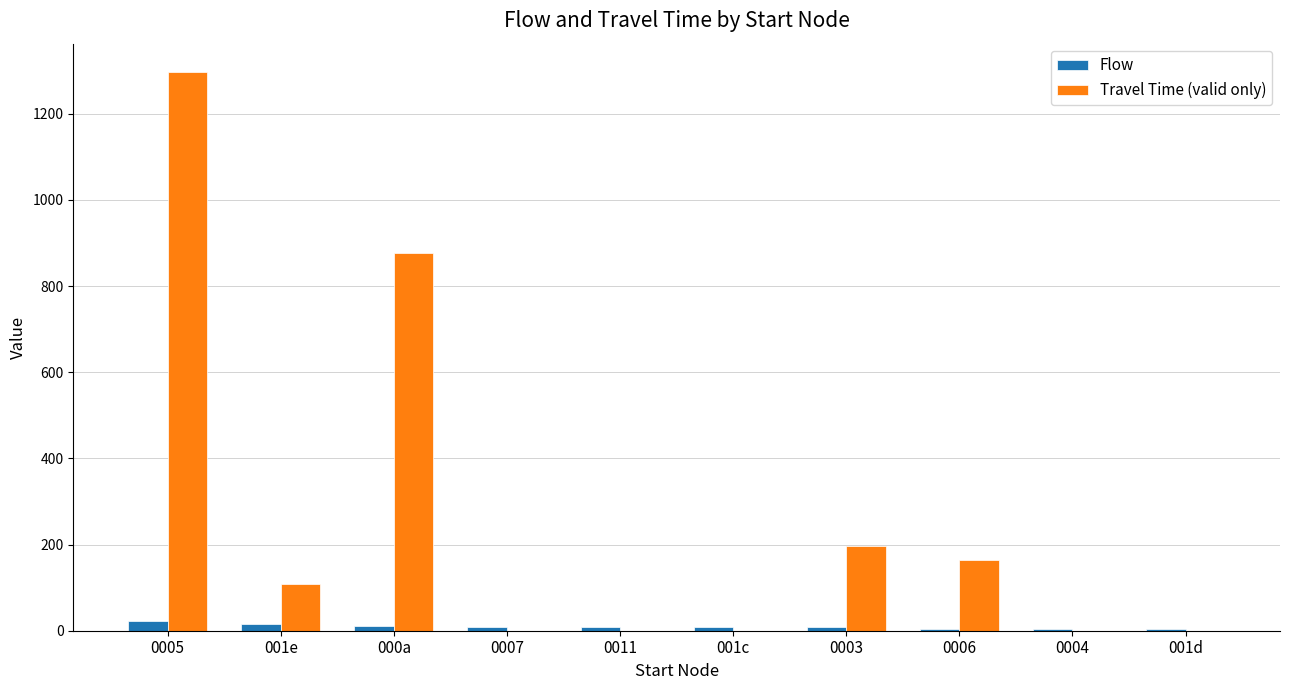

Is the value of Travel Time (valid only) at 0005 greater than the value of Flow at 001c?

Yes